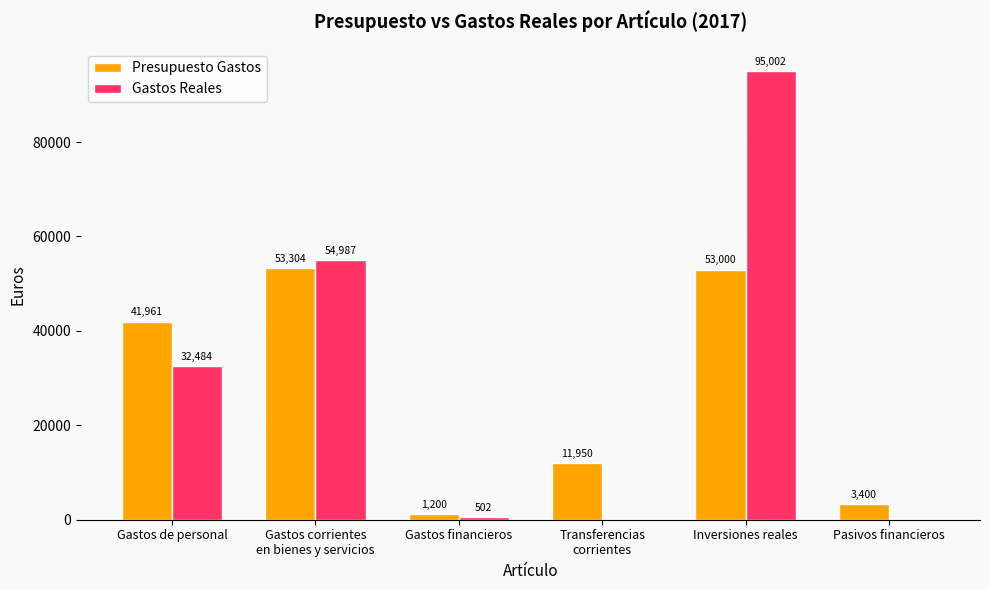

At which label is Presupuesto Gastos closest to 27252?

Gastos de personal